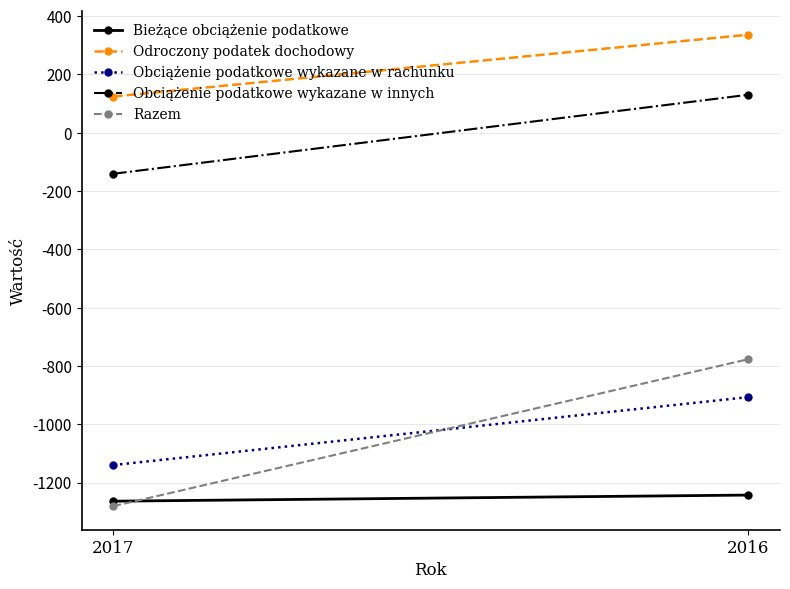

What is the minimum value shown in the chart?

-1281